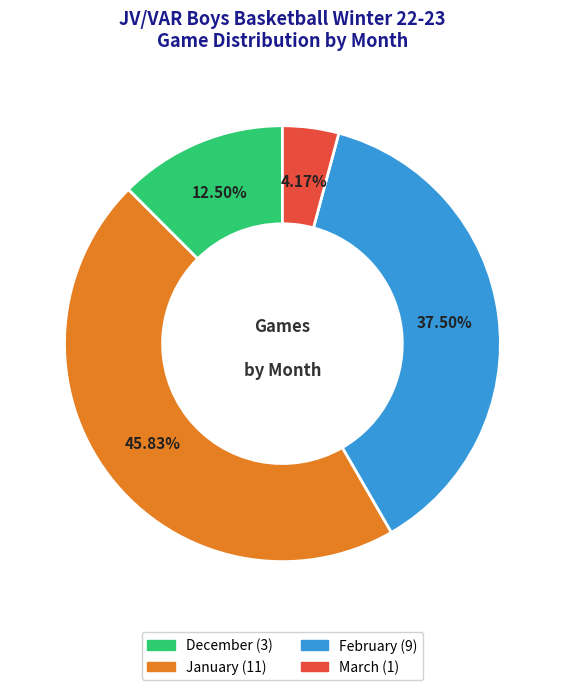

To the nearest percent, what is the difference between the December and February slice percentages?

25%